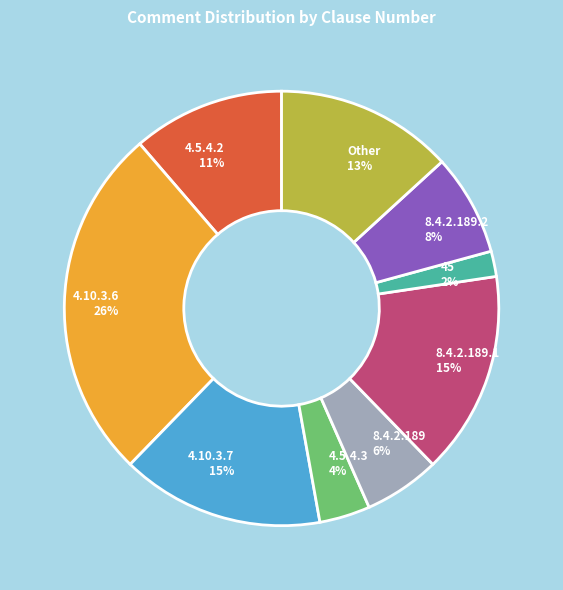

To the nearest percent, what percentage of the pie is 4.10.3.6 26%?

26%